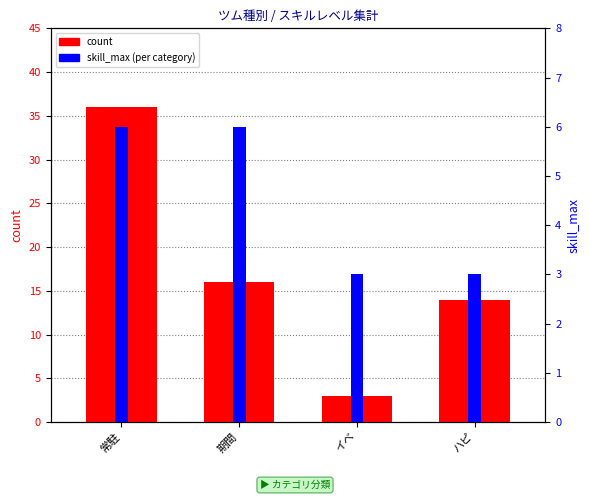

What position from the left is ハピ?

4